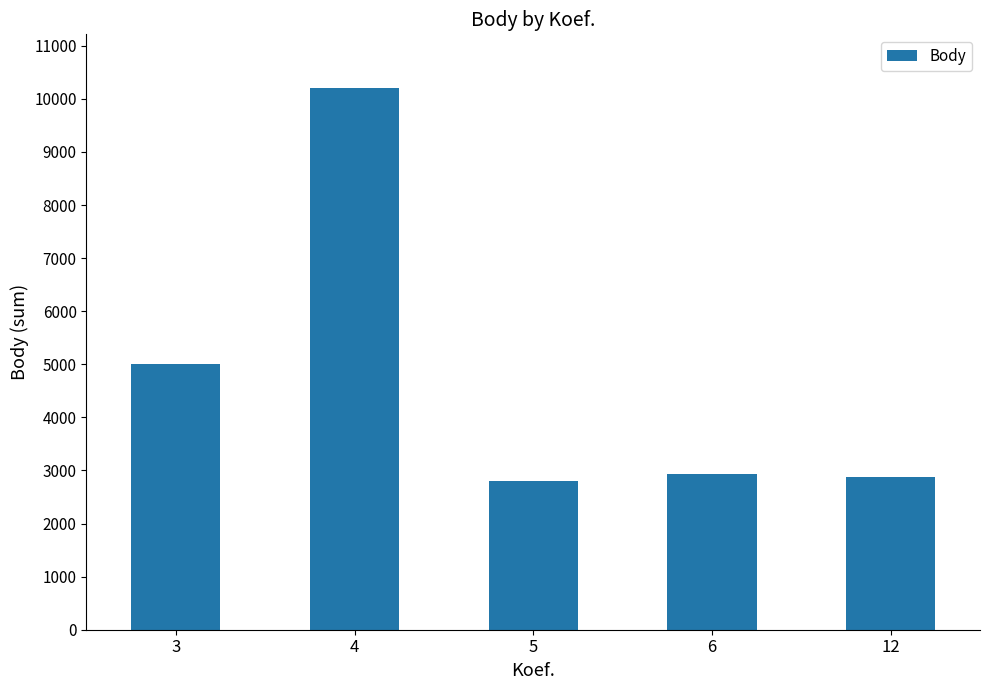

How many data points are less than 2936?

2